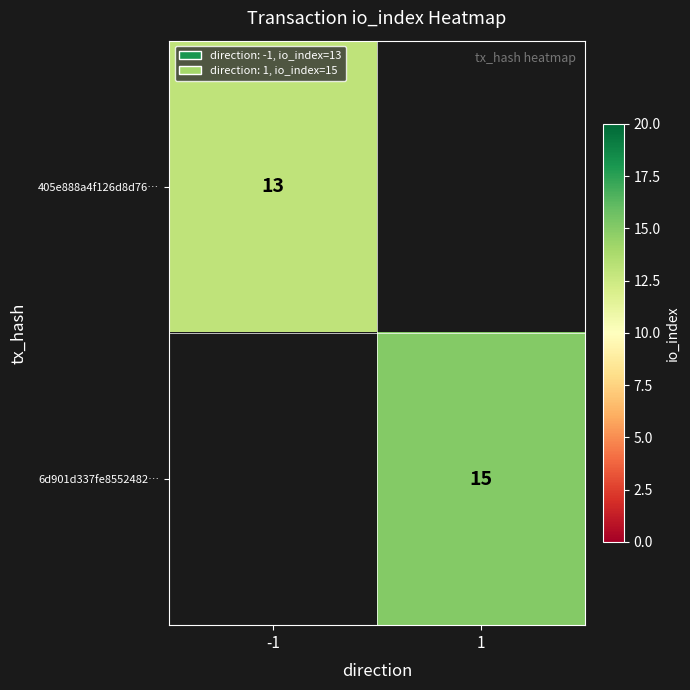

The 405e888a4f126d8d76… series shows 13 at -1. True or false?

True